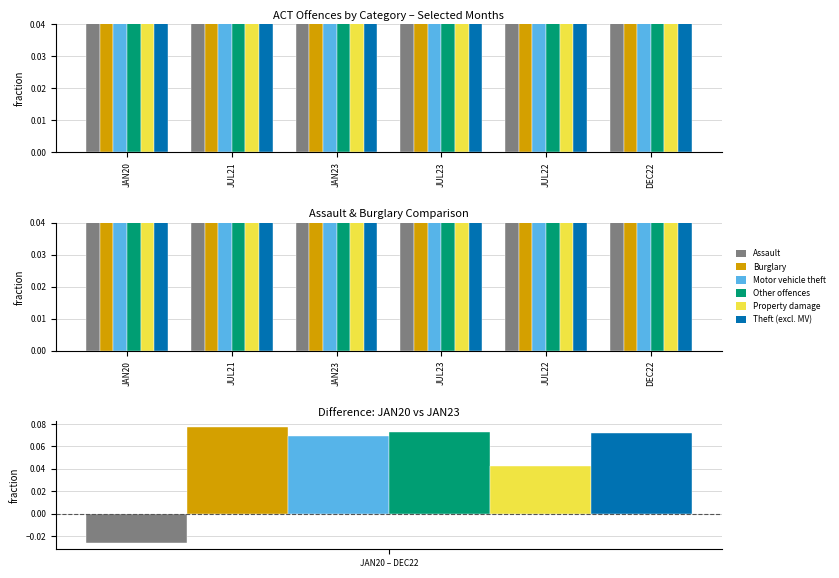

Between JAN23 and JUL23, which series saw the biggest shift?

Burglary